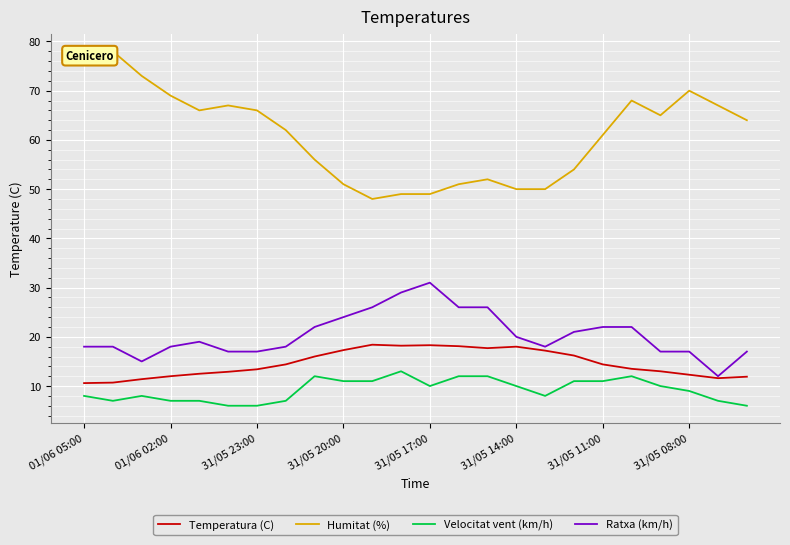

True or false: Velocitat vent (km/h) has a value of 7.0 at 01/06 02:00.

True